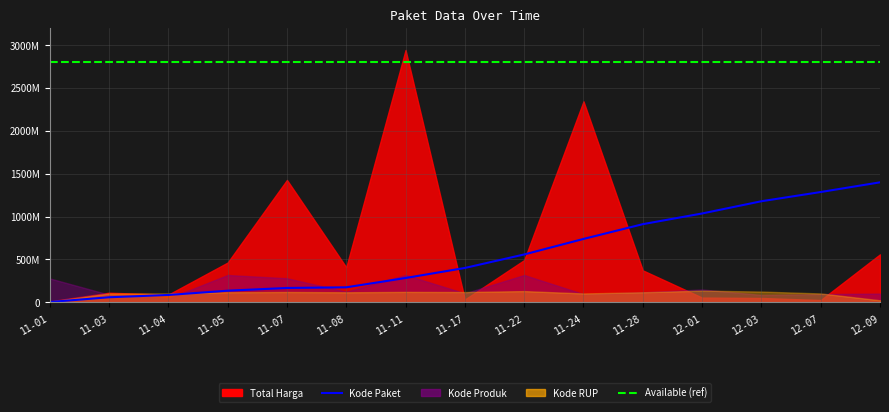

True or false: Available (ref) and Kode Paket cross at least once.

False